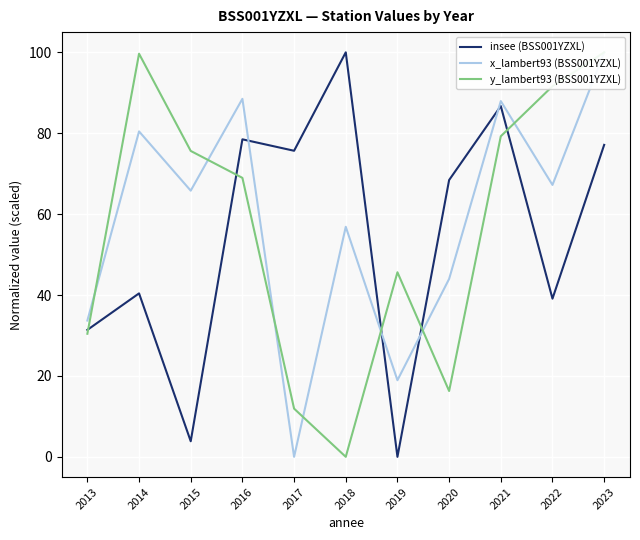

In x_lambert93 (BSS001YZXL), how many points are higher than both neighbors (excluding endpoints)?

4